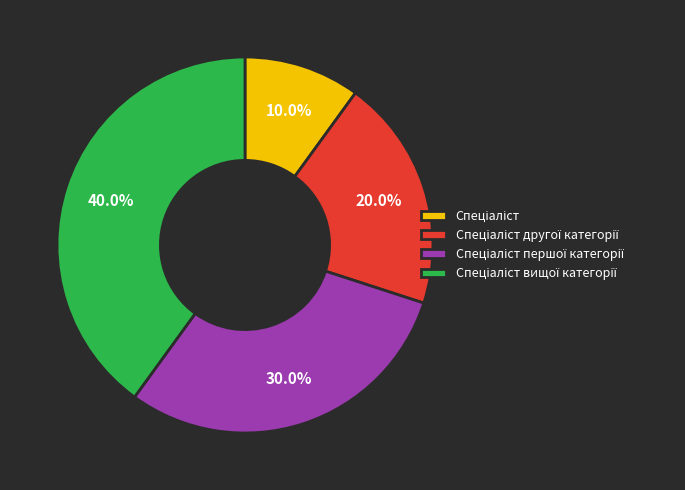

Does any single category account for the majority?

No